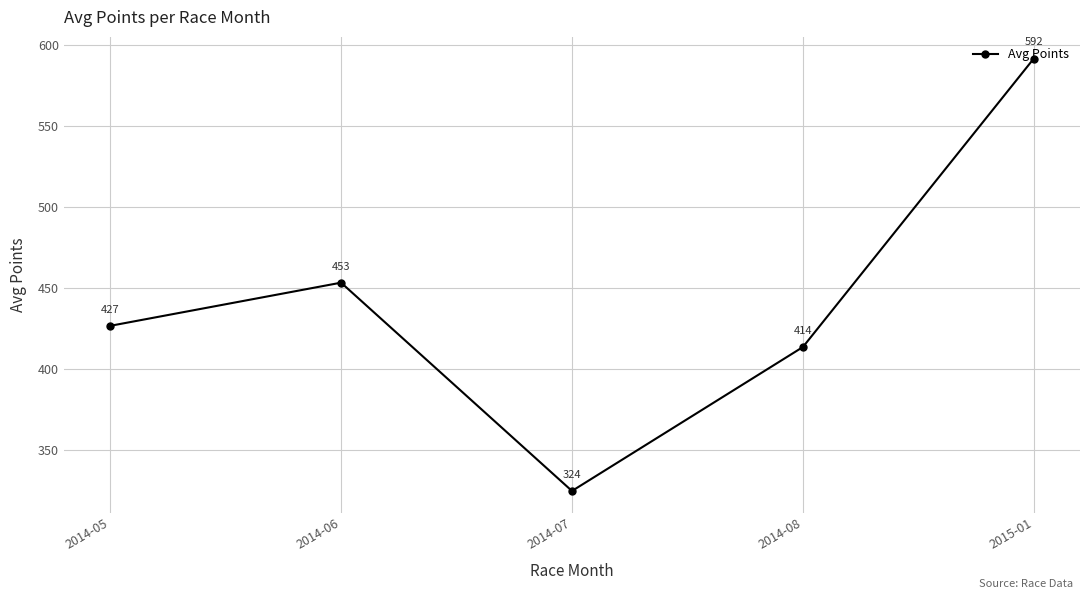

List the labels in order of value, largest first.

2015-01, 2014-06, 2014-05, 2014-08, 2014-07